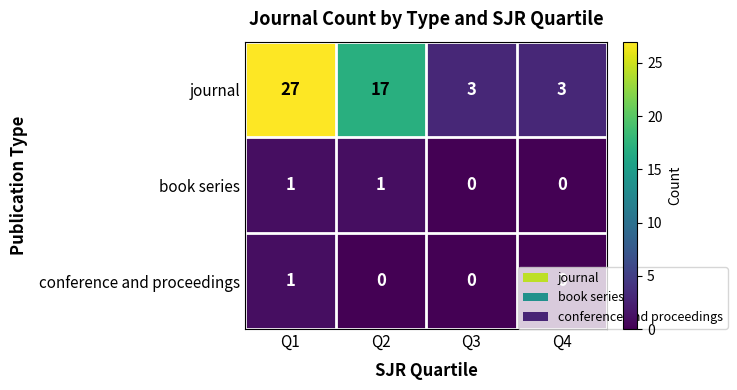

What value does the journal series have at Q1?

27